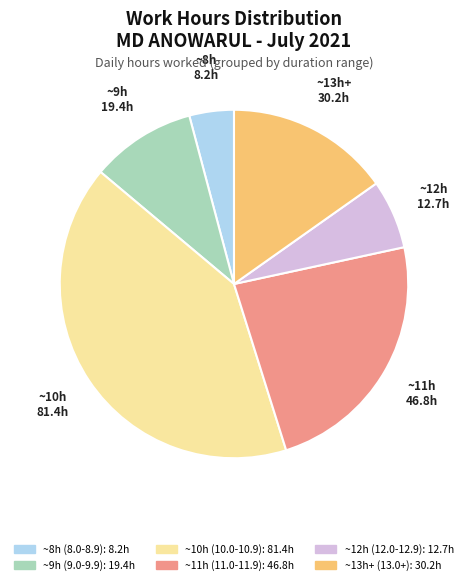

Does any single category account for the majority?

No